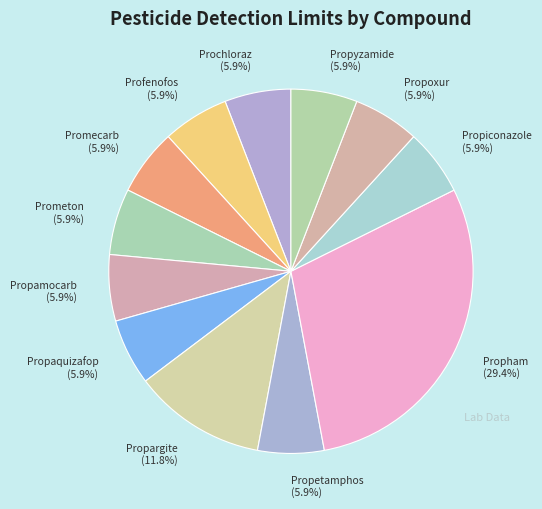

Is the sum of Promecarb (5.9%) and Propyzamide (5.9%) greater than half?

No